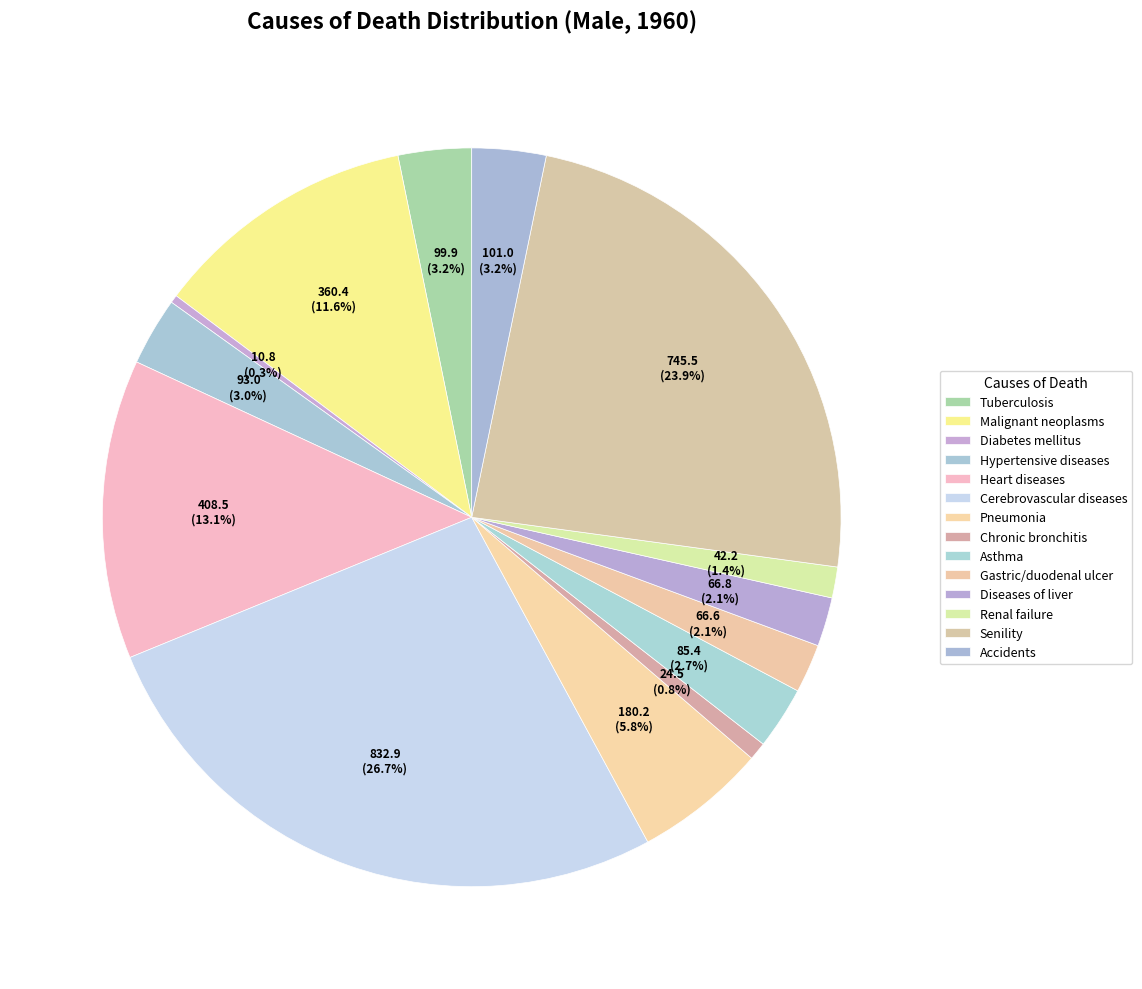

Count the number of slices in the pie.

14